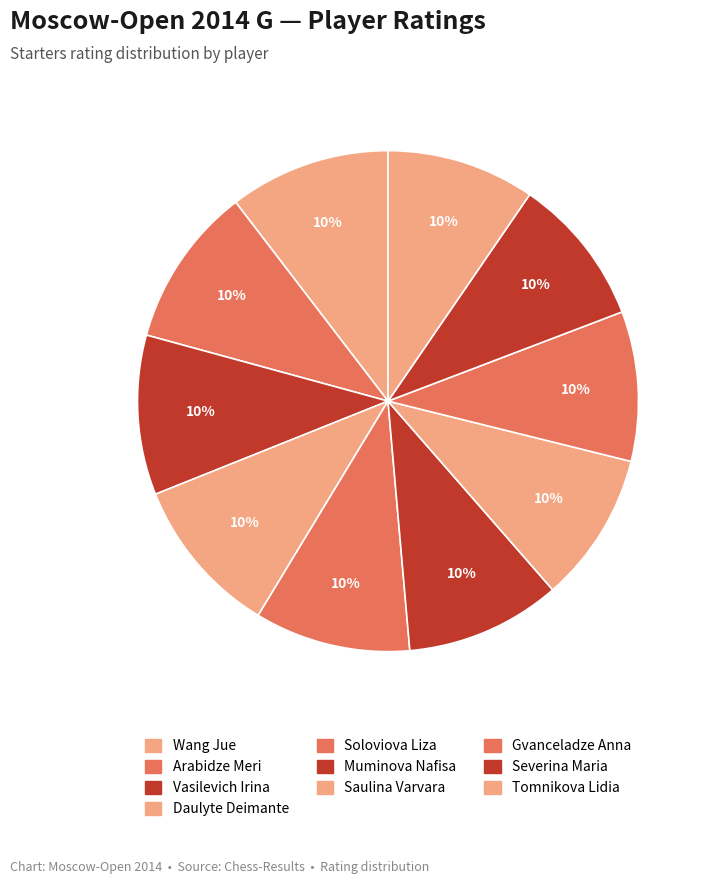

To the nearest percent, what portion does Arabidze Meri represent?

10%